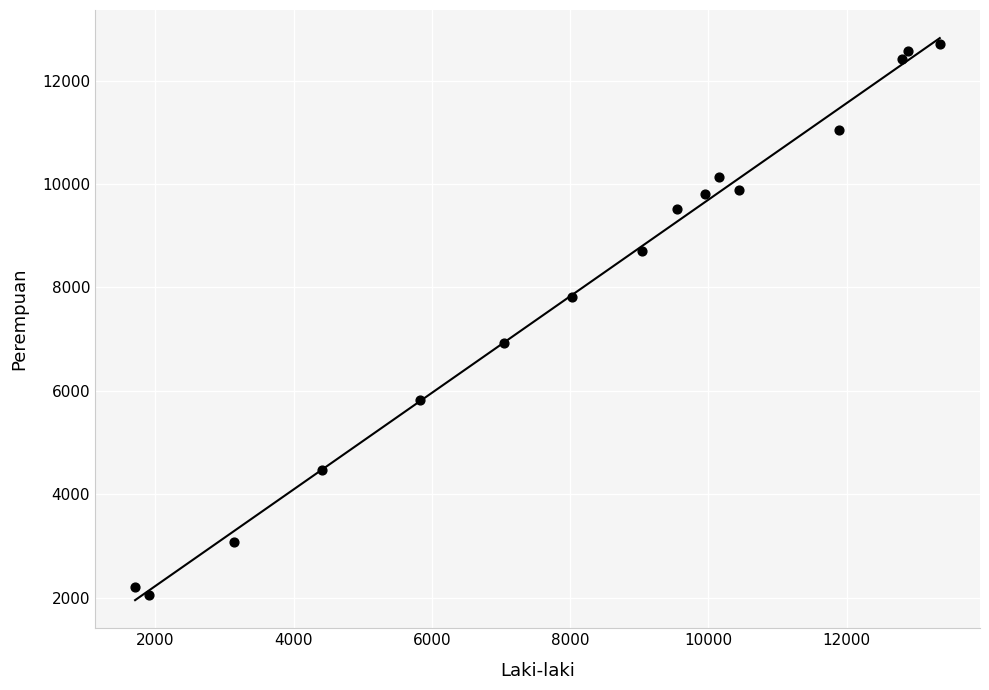

What is the range of X values (max minus min)?

11640